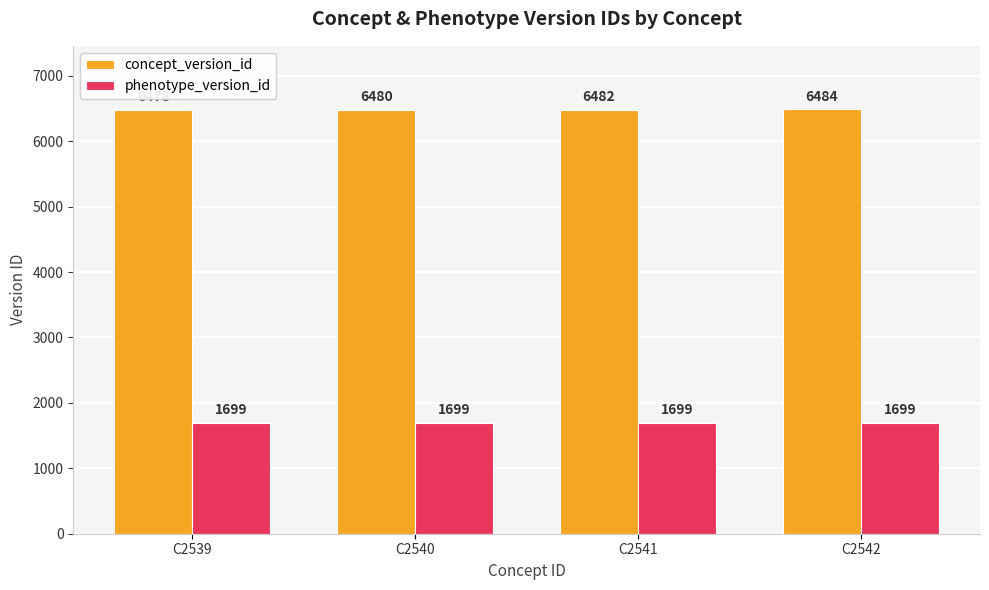

What is the maximum value for phenotype_version_id?

1699